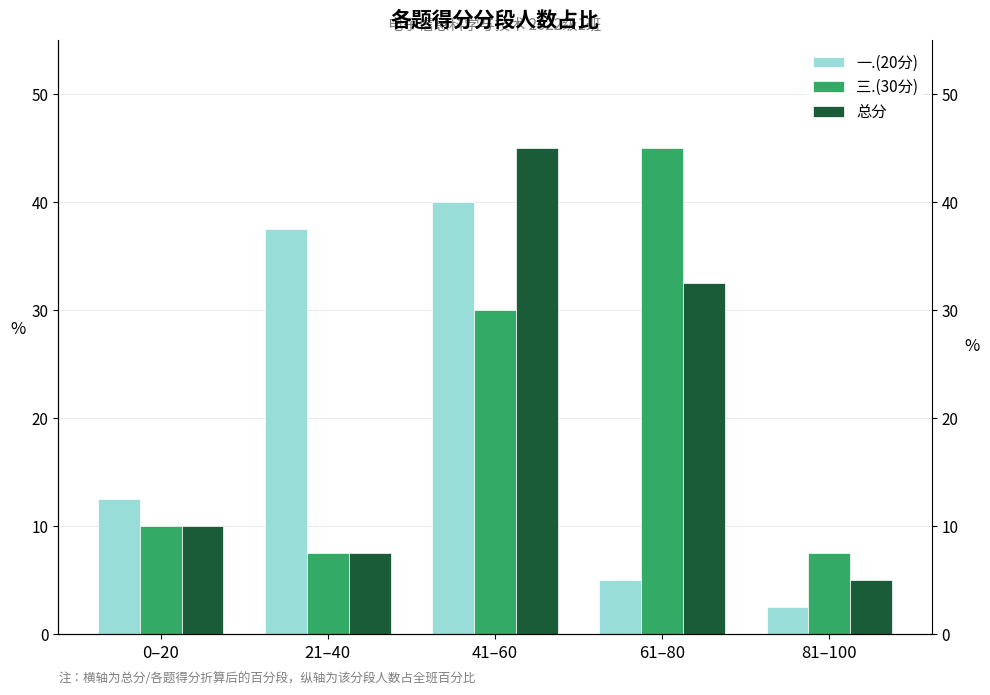

How many series are shown in this chart?

3